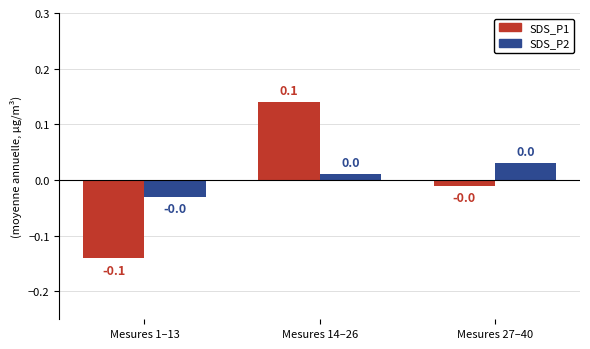

What is the label of the 1st bar from the right?

Mesures 27–40